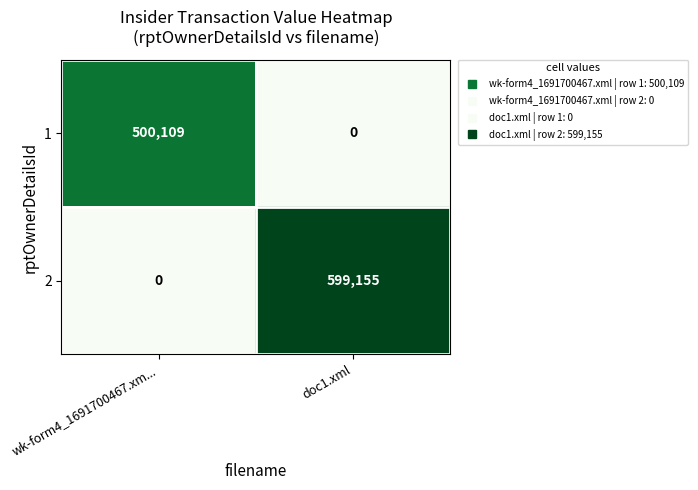

What is the maximum value shown in the chart?

599155